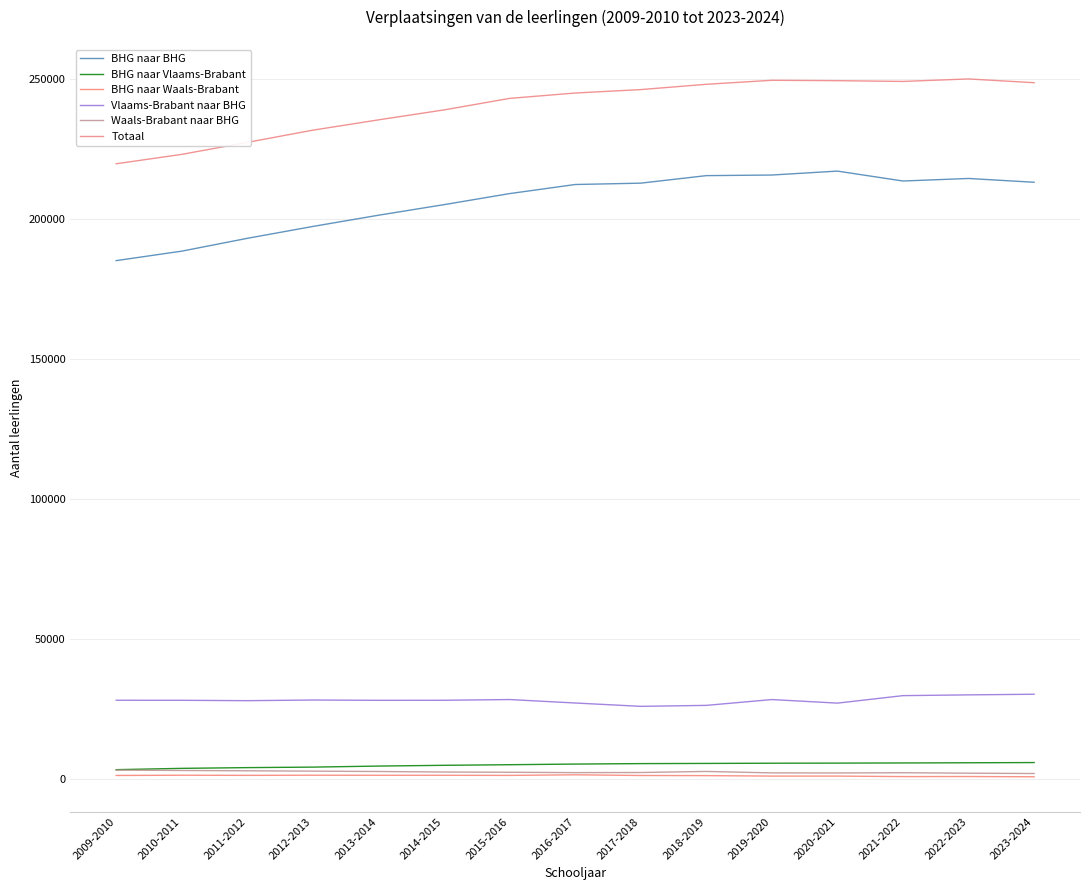

What is the label of the 1st point from the left?

2009-2010